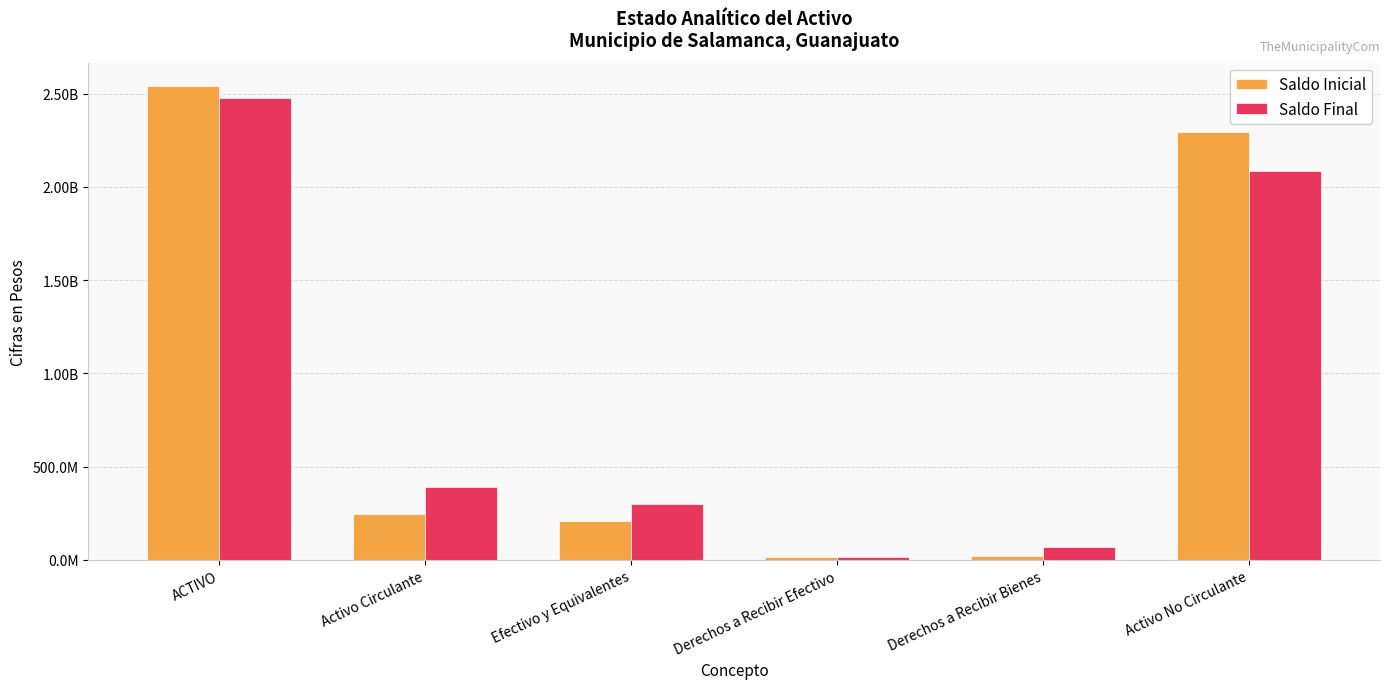

Reading left to right, transcribe all the data shown in this chart.

Saldo Inicial: 2539084072.2	243488603.8	208480528.5	15335236.0	19689819.4	2295595468.3
Saldo Final: 2474630956.7	389645998.0	301410192.8	16939195.1	71313590.2	2084984958.7